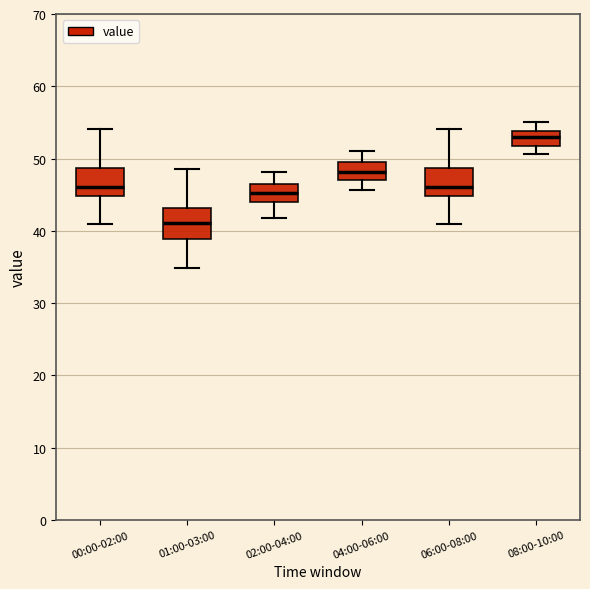

Where does the lower whisker of the box for 06:00-08:00 end on the y-axis? The values are not printed on the chart, so give them approximately, as read against the axis.

41